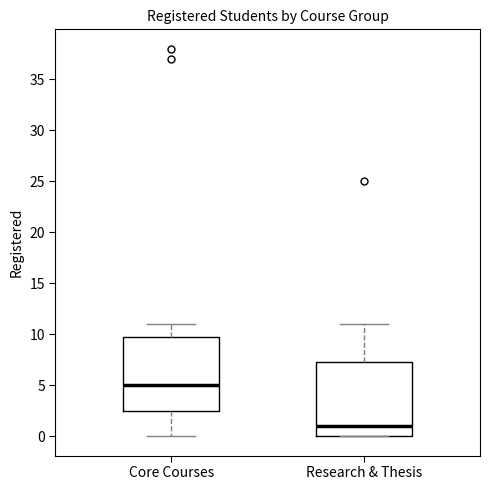

Which box's median line is the highest?

Core Courses